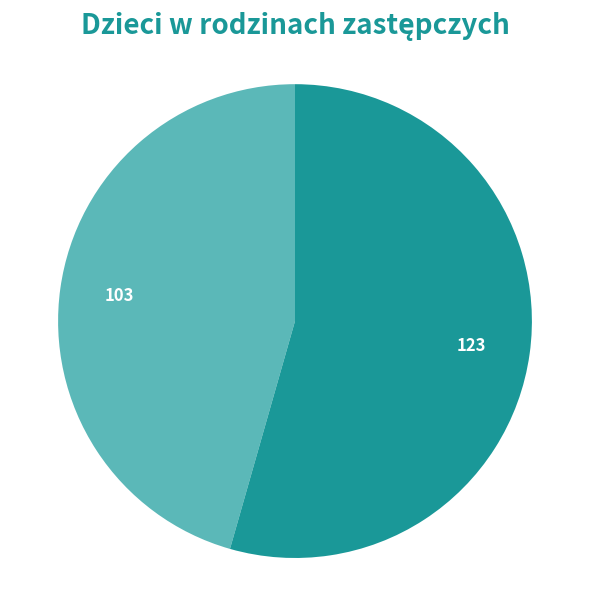

Which category has the biggest portion of the pie?

chłopcy